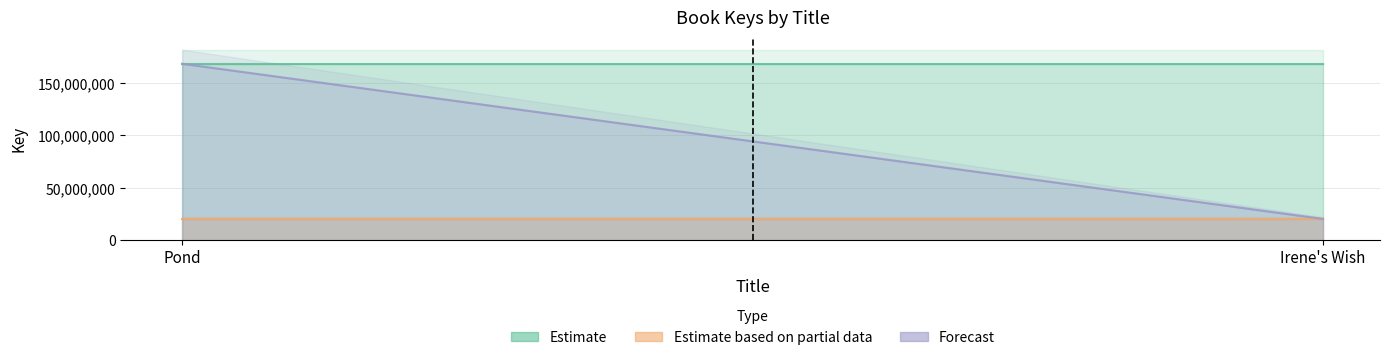

Between Pond and Irene's Wish, which series saw the biggest shift?

Forecast